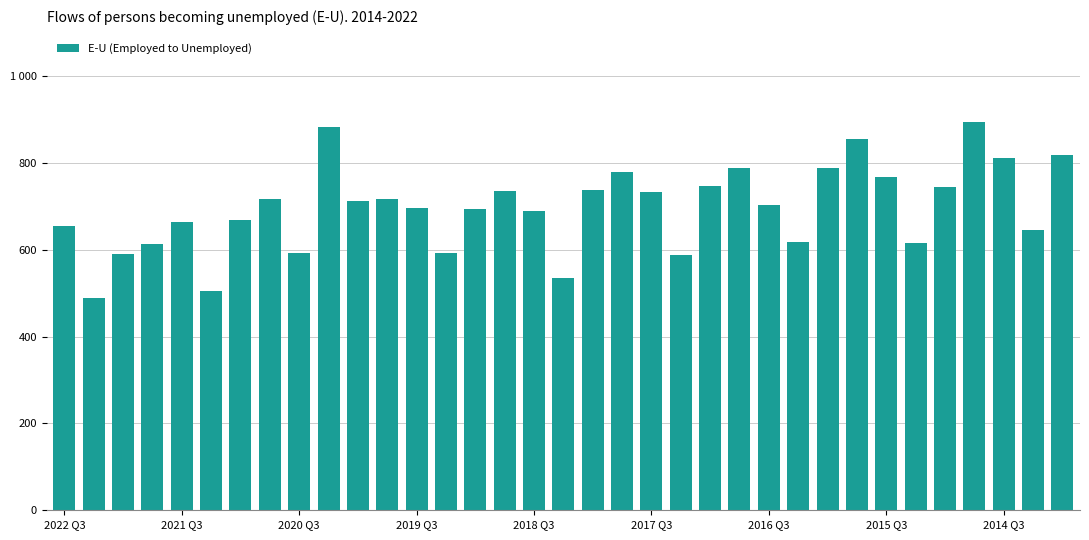

Reading left to right, list all the values displayed in this chart.

654.5	489.2	590.2	614.3	663.1	504.7	667.8	717.2	592.7	882.4	712.5	716.8	697.1	593.3	693.5	736.1	688.9	535.8	737.1	779.5	732.3	588.0	747.0	789.1	703.3	617.1	788.9	855.1	768.8	616.5	743.8	893.7	810.7	646.2	817.8